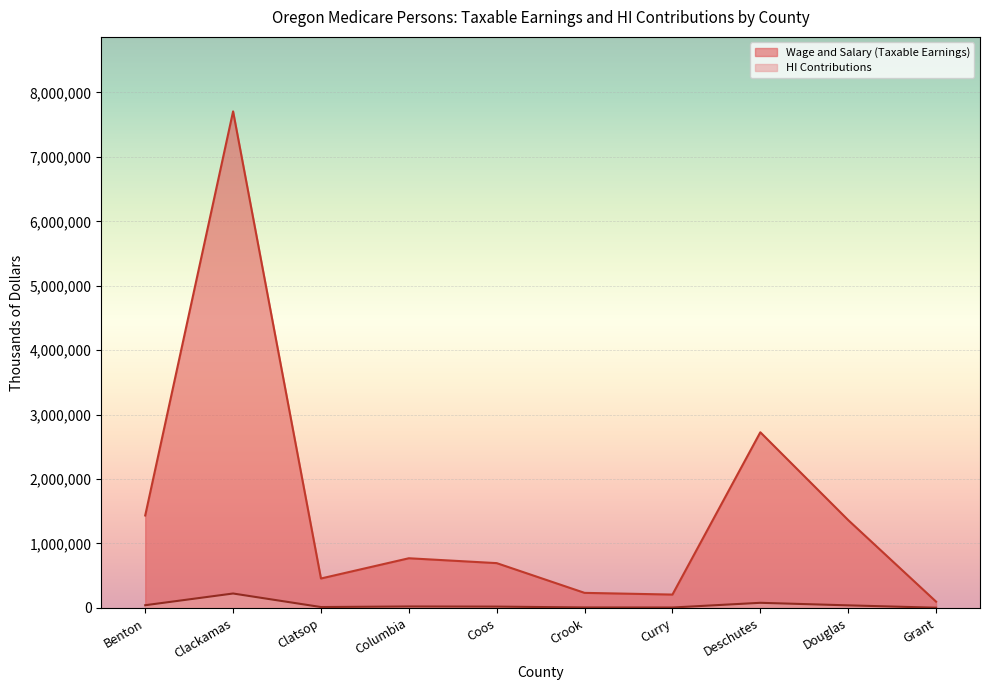

At which category does HI Contributions reach its first local valley?

Clatsop